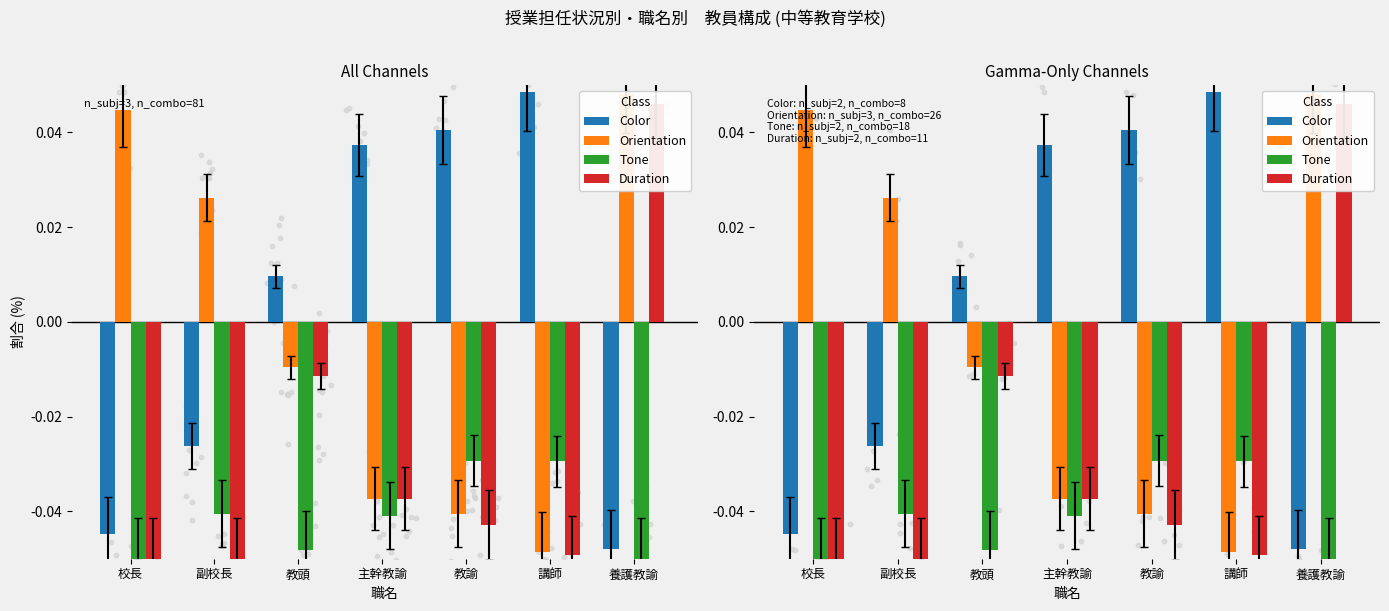

What is the total value across all series at 校長?

-0.1